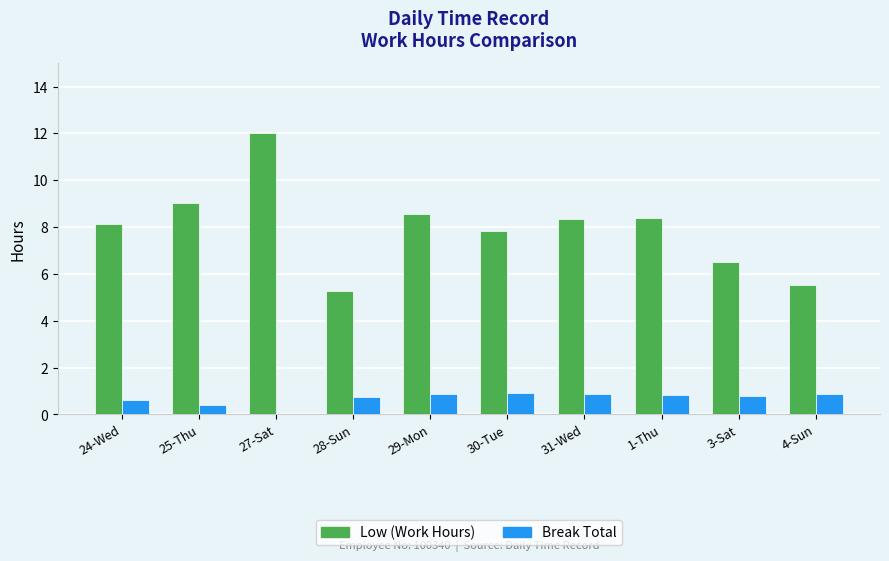

Which series has the largest total across all categories?

Low (Work Hours)